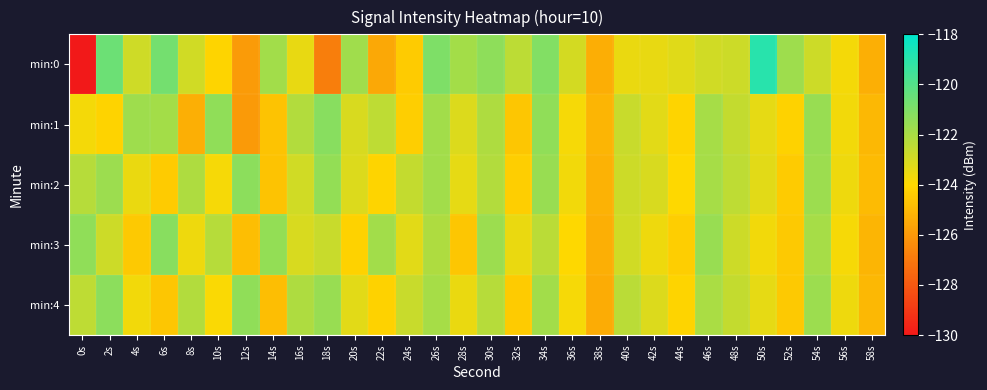

Which series has the largest total across all categories?

min:2